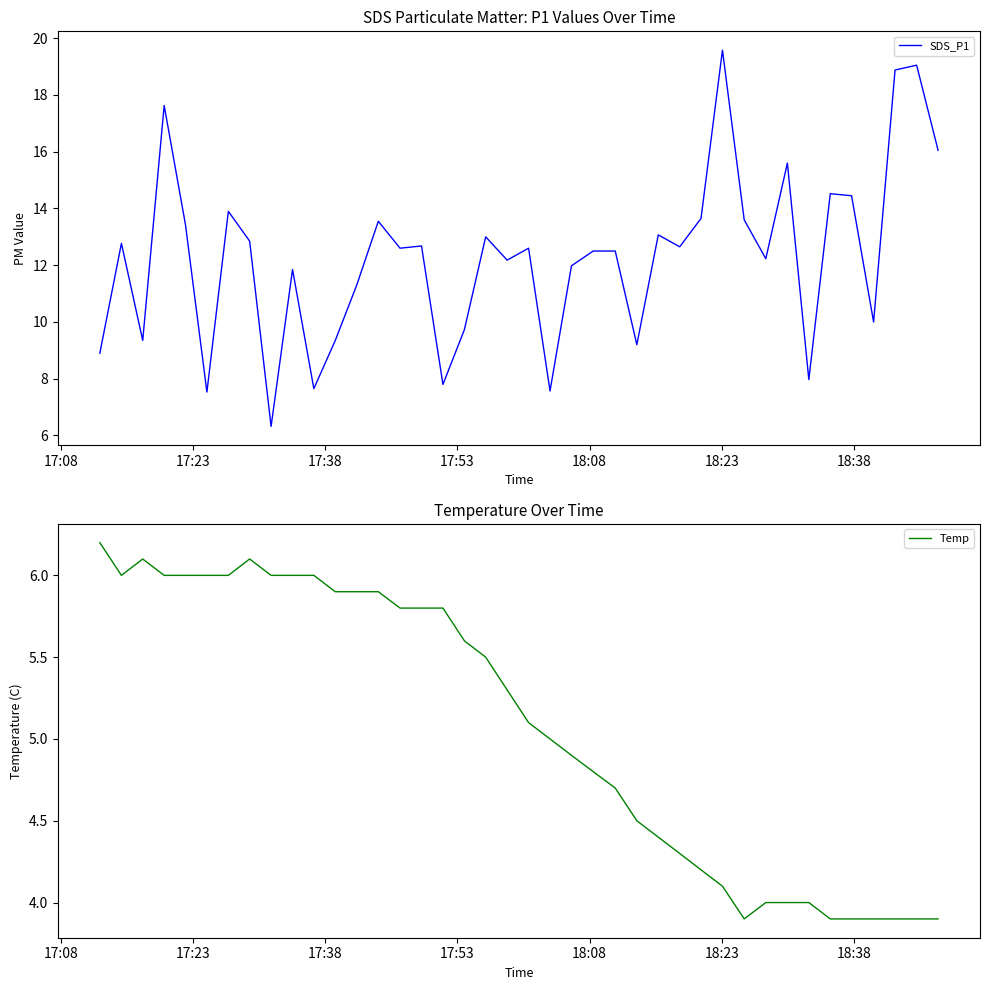

How many series are shown in this chart?

2